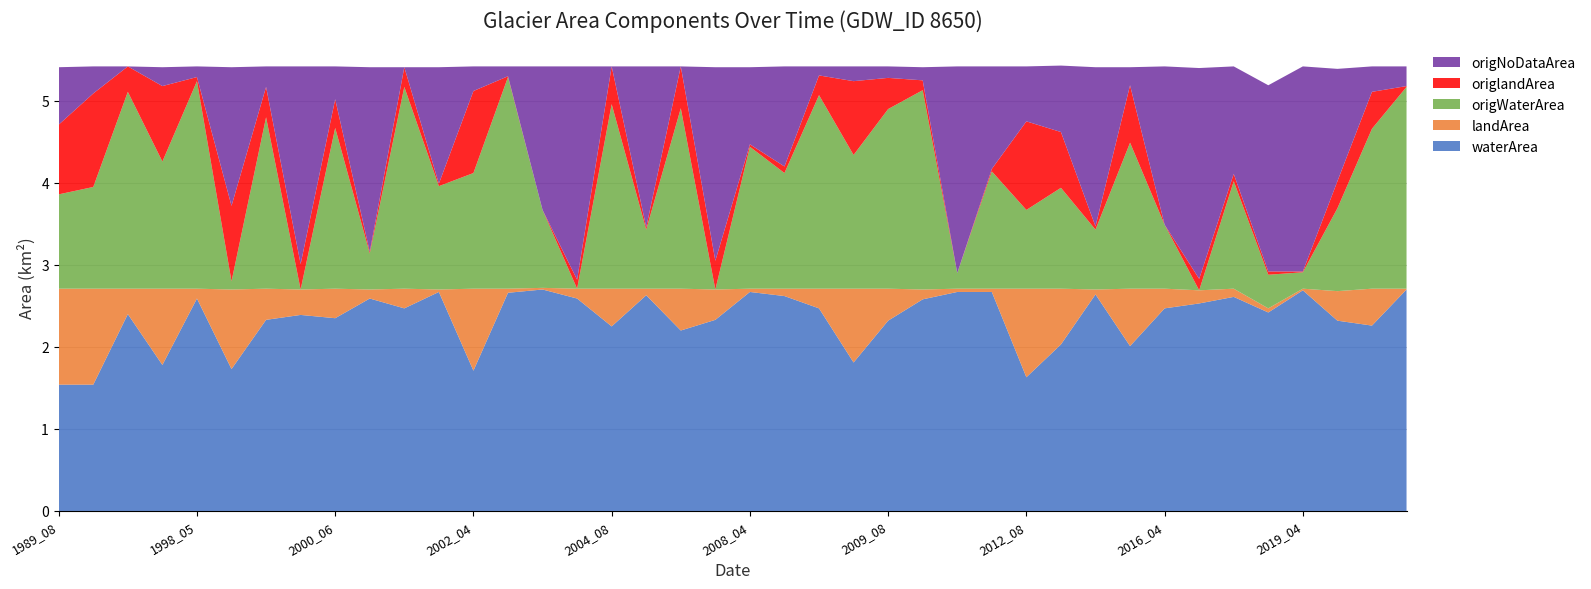

Reading left to right, list all the values displayed in this chart.

waterArea: 1989_08=1.5	1989_09=1.5	1991_06=2.4	1991_07=1.8	1998_05=2.6	1998_08=1.7	1998_09=2.3	1999_07=2.4	2000_06=2.4	2000_08=2.6	2001_06=2.5	2001_09=2.7	2002_04=1.7	2003_05=2.7	2004_05=2.7	2004_06=2.6	2004_08=2.2	2005_06=2.6	2005_07=2.2	2005_08=2.3	2008_04=2.7	2008_09=2.6	2009_05=2.5	2009_07=1.8	2009_08=2.3	2009_09=2.6	2011_04=2.7	2012_04=2.7	2012_08=1.6	2013_06=2.0	2014_06=2.6	2015_09=2.0	2016_04=2.5	2017_08=2.5	2017_09=2.6	2019_03=2.4	2019_04=2.7	2019_07=2.3	2020_09=2.3	2021_04=2.7
landArea: 1989_08=1.2	1989_09=1.2	1991_06=0.3	1991_07=0.9	1998_05=0.1	1998_08=1.0	1998_09=0.4	1999_07=0.3	2000_06=0.4	2000_08=0.1	2001_06=0.2	2001_09=0.0	2002_04=1.0	2003_05=0.1	2004_05=0.0	2004_06=0.1	2004_08=0.5	2005_06=0.1	2005_07=0.5	2005_08=0.4	2008_04=0.0	2008_09=0.1	2009_05=0.2	2009_07=0.9	2009_08=0.4	2009_09=0.1	2011_04=0.0	2012_04=0.0	2012_08=1.1	2013_06=0.7	2014_06=0.1	2015_09=0.7	2016_04=0.2	2017_08=0.2	2017_09=0.1	2019_03=0.1	2019_04=0.0	2019_07=0.4	2020_09=0.5	2021_04=0.0
origWaterArea: 1989_08=1.1	1989_09=1.2	1991_06=2.4	1991_07=1.6	1998_05=2.5	1998_08=0.1	1998_09=2.1	1999_07=0.0	2000_06=2.0	2000_08=0.4	2001_06=2.5	2001_09=1.3	2002_04=1.4	2003_05=2.6	2004_05=0.9	2004_06=0.0	2004_08=2.2	2005_06=0.7	2005_07=2.2	2005_08=0.0	2008_04=1.7	2008_09=1.4	2009_05=2.4	2009_07=1.6	2009_08=2.2	2009_09=2.4	2011_04=0.2	2012_04=1.4	2012_08=1.0	2013_06=1.2	2014_06=0.7	2015_09=1.8	2016_04=0.8	2017_08=0.0	2017_09=1.3	2019_03=0.4	2019_04=0.2	2019_07=1.0	2020_09=1.9	2021_04=2.5
origlandArea: 1989_08=0.8	1989_09=1.1	1991_06=0.3	1991_07=0.9	1998_05=0.1	1998_08=0.9	1998_09=0.4	1999_07=0.3	2000_06=0.3	2000_08=0.0	2001_06=0.2	2001_09=0.0	2002_04=1.0	2003_05=0.0	2004_05=0.0	2004_06=0.1	2004_08=0.5	2005_06=0.0	2005_07=0.5	2005_08=0.3	2008_04=0.0	2008_09=0.1	2009_05=0.2	2009_07=0.9	2009_08=0.4	2009_09=0.1	2011_04=0.0	2012_04=0.0	2012_08=1.1	2013_06=0.7	2014_06=0.0	2015_09=0.7	2016_04=0.0	2017_08=0.1	2017_09=0.1	2019_03=0.0	2019_04=0.0	2019_07=0.3	2020_09=0.5	2021_04=0.0
origNoDataArea: 1989_08=0.7	1989_09=0.3	1991_06=0.0	1991_07=0.2	1998_05=0.1	1998_08=1.7	1998_09=0.2	1999_07=2.4	2000_06=0.4	2000_08=2.2	2001_06=0.0	2001_09=1.4	2002_04=0.3	2003_05=0.1	2004_05=1.8	2004_06=2.6	2004_08=0.0	2005_06=2.0	2005_07=0.0	2005_08=2.4	2008_04=0.9	2008_09=1.2	2009_05=0.1	2009_07=0.2	2009_08=0.1	2009_09=0.2	2011_04=2.5	2012_04=1.2	2012_08=0.7	2013_06=0.8	2014_06=1.9	2015_09=0.2	2016_04=1.9	2017_08=2.6	2017_09=1.3	2019_03=2.3	2019_04=2.5	2019_07=1.4	2020_09=0.3	2021_04=0.2